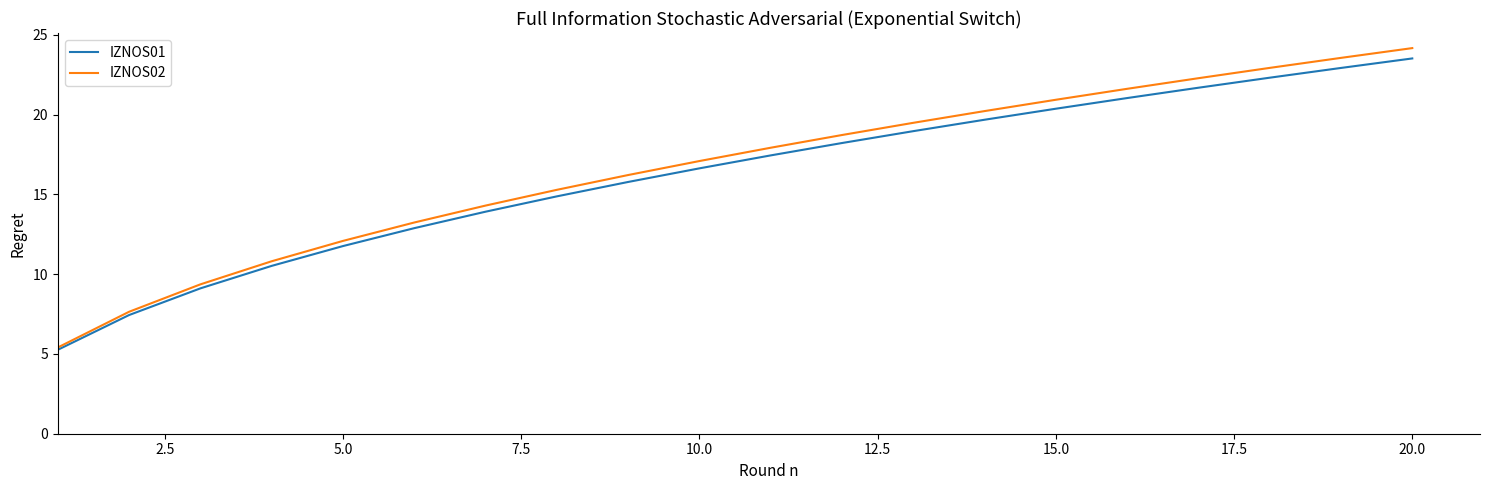

Which series has the largest range (max minus min)?

IZNOS02